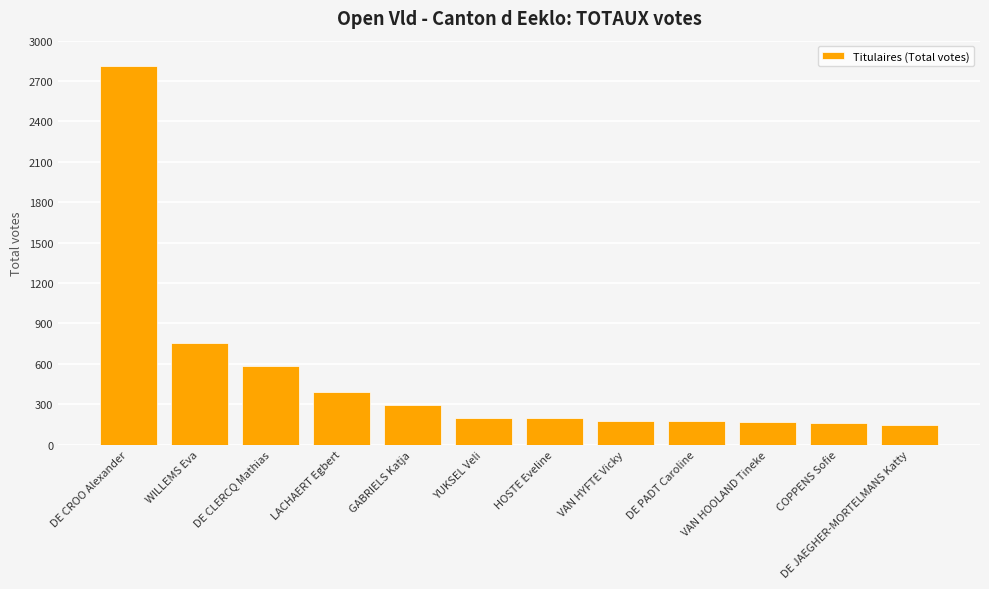

What is the value of the 1st bar from the left?

2815